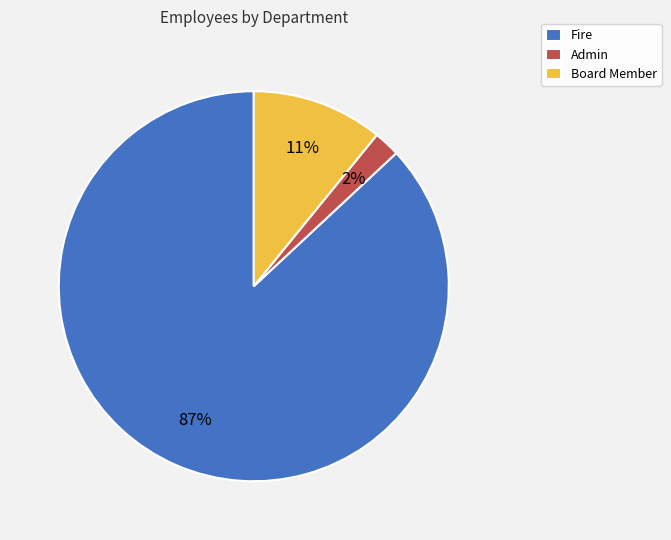

Between Admin and Board Member, which is larger?

Board Member